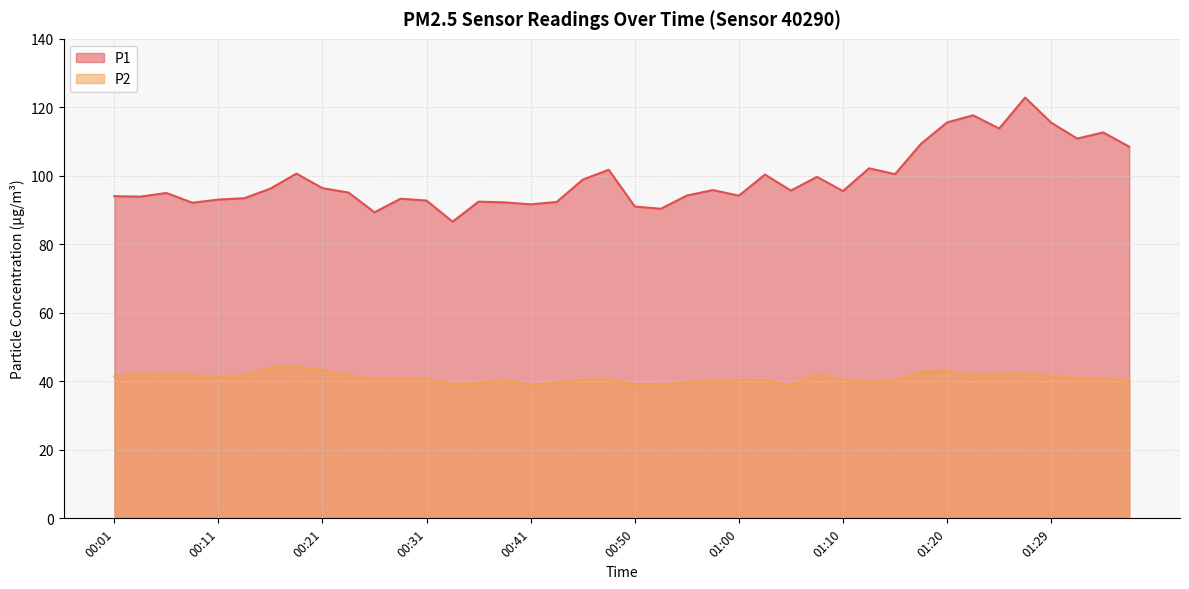

Reading left to right, transcribe all the data shown in this chart.

P1: 94.1	93.9	95.0	92.2	93.1	93.5	96.3	100.7	96.4	95.1	89.3	93.3	92.8	86.6	92.5	92.2	91.7	92.4	98.9	101.8	91.0	90.4	94.2	95.8	94.2	100.4	95.7	99.7	95.5	102.2	100.5	109.4	115.6	117.7	113.8	122.8	115.5	110.9	112.7	108.5
P2: 41.4	42.2	42.1	41.8	41.2	41.7	44.0	44.2	43.3	41.7	40.6	41.0	40.8	39.2	39.5	40.5	39.0	39.6	40.5	40.6	39.1	39.1	39.8	40.1	40.4	40.4	38.7	42.0	40.5	39.9	40.1	42.8	43.0	41.6	42.0	42.5	41.5	41.0	40.9	40.2